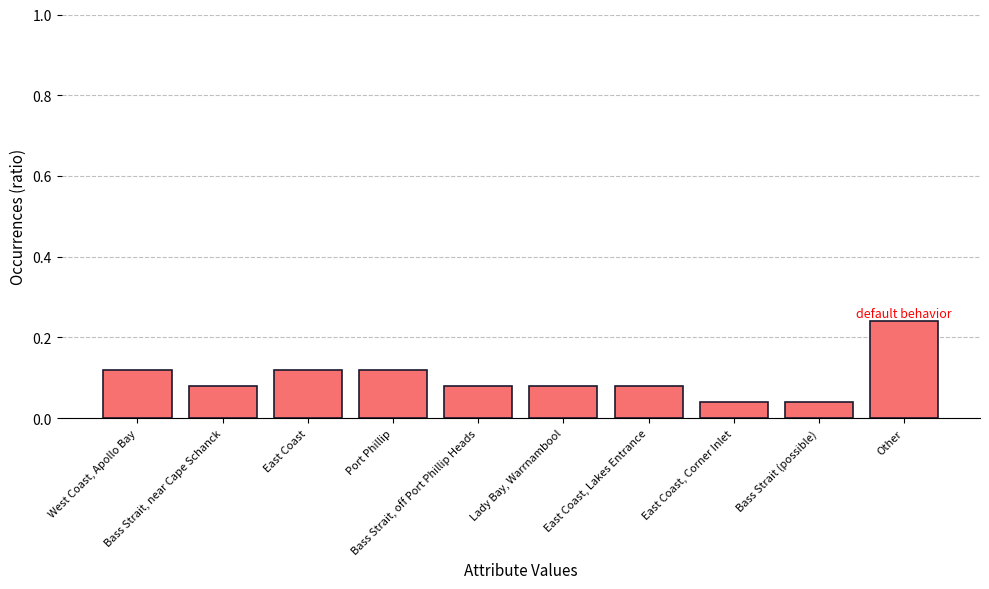

Which category has the highest value across all series?

Other